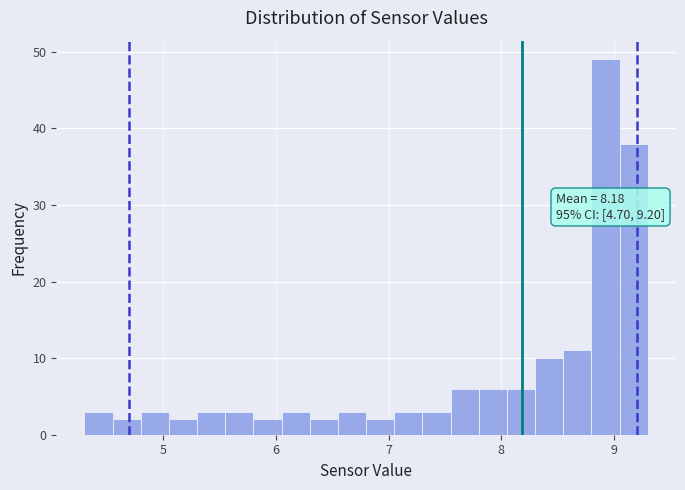

Read against the x-axis, roughly where is the centre of the tallest bar?

8.9